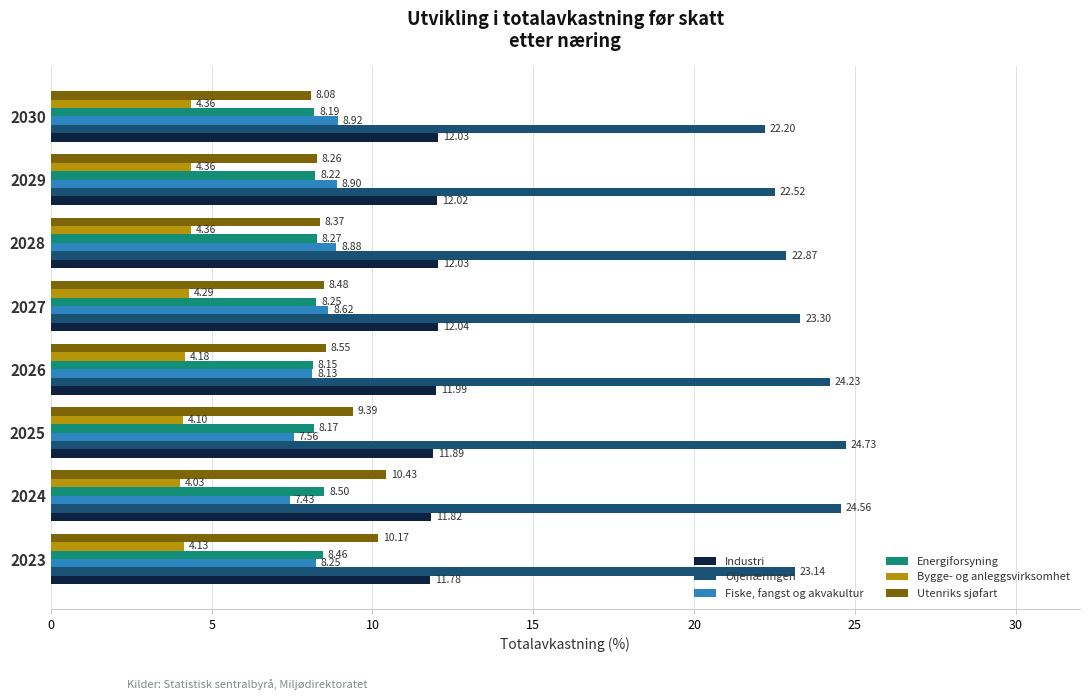

Between 2027 and 2029, which series saw the biggest shift?

Oljenæringen